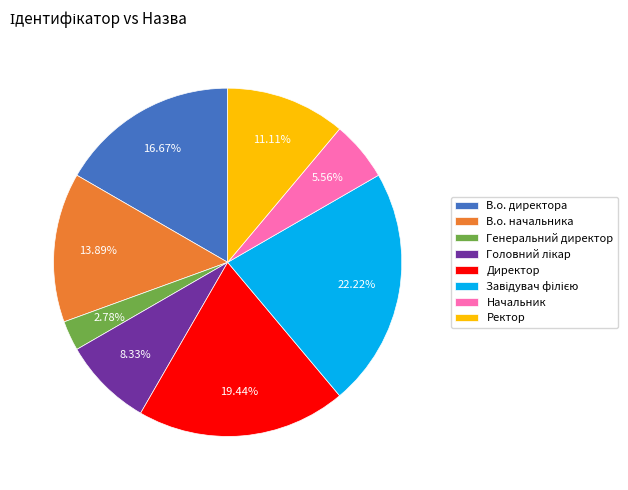

How many segments does this pie chart have?

8